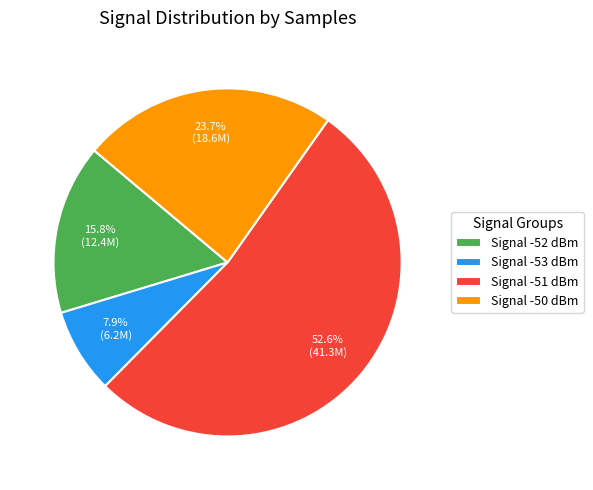

Which slice is the largest?

Signal -51 dBm